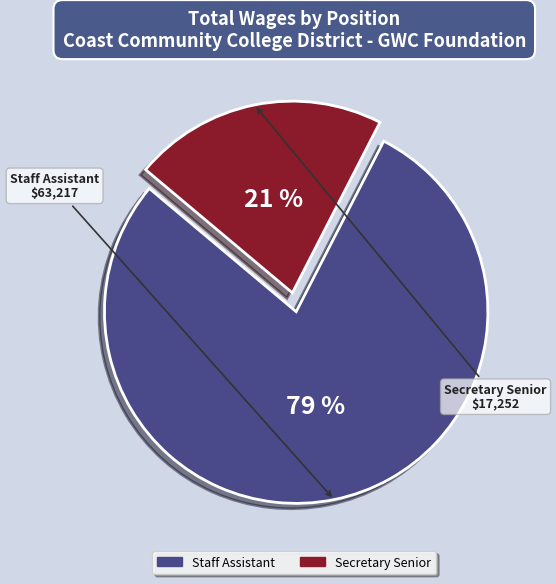

Which category has the biggest portion of the pie?

Staff Assistant